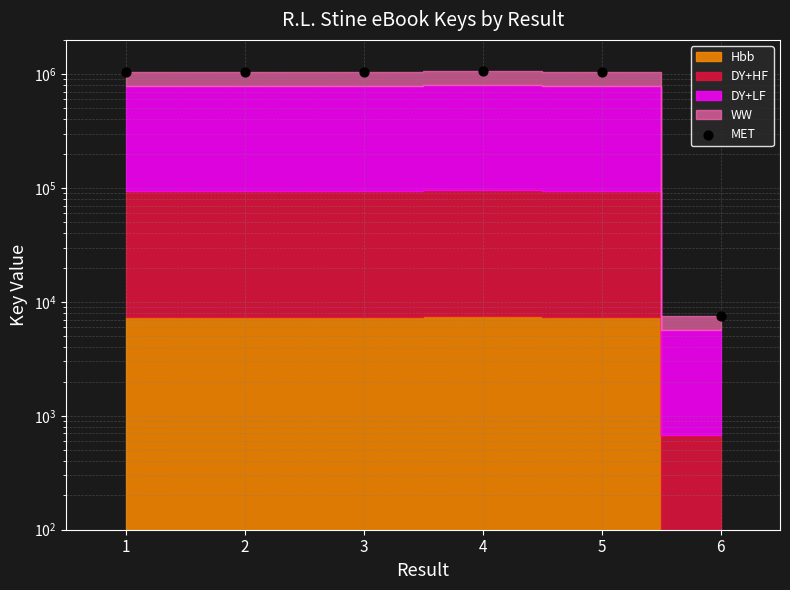

Which has a higher value, 5 or 1?

1